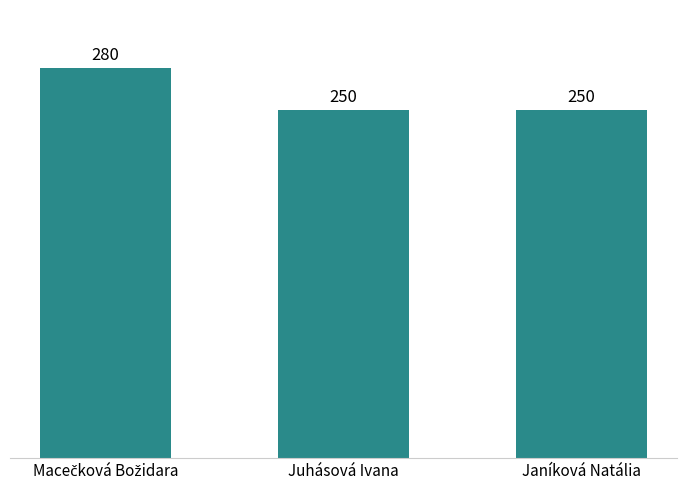

Reading left to right, list all the values displayed in this chart.

280	250	250